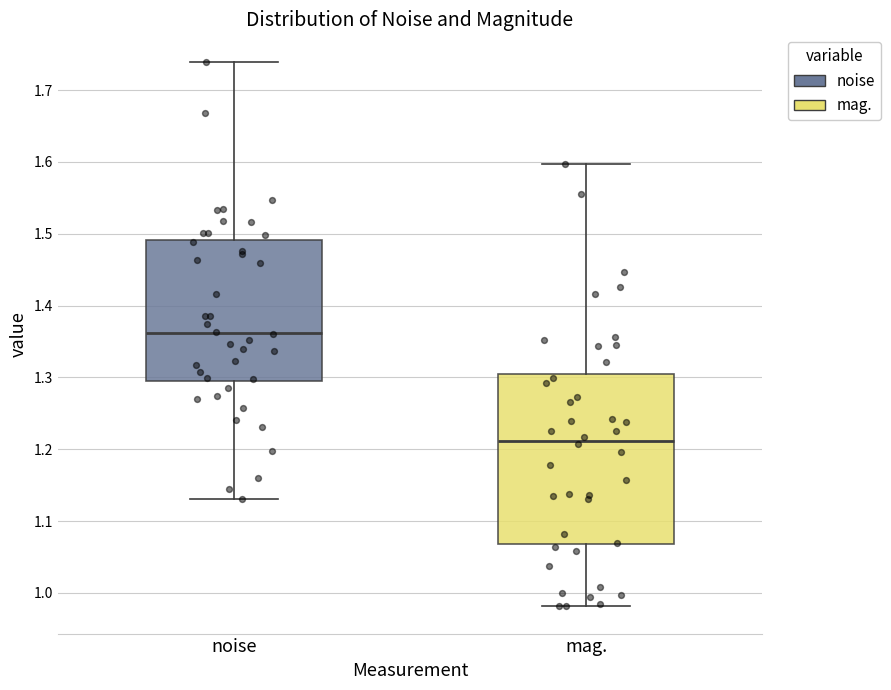

Comparing the boxes themselves (not the whiskers), which one is the tallest?

mag.